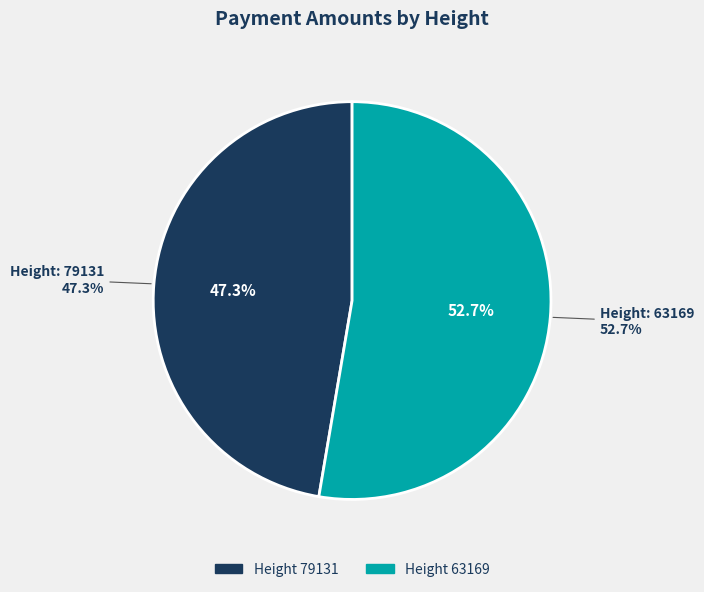

How many segments does this pie chart have?

2